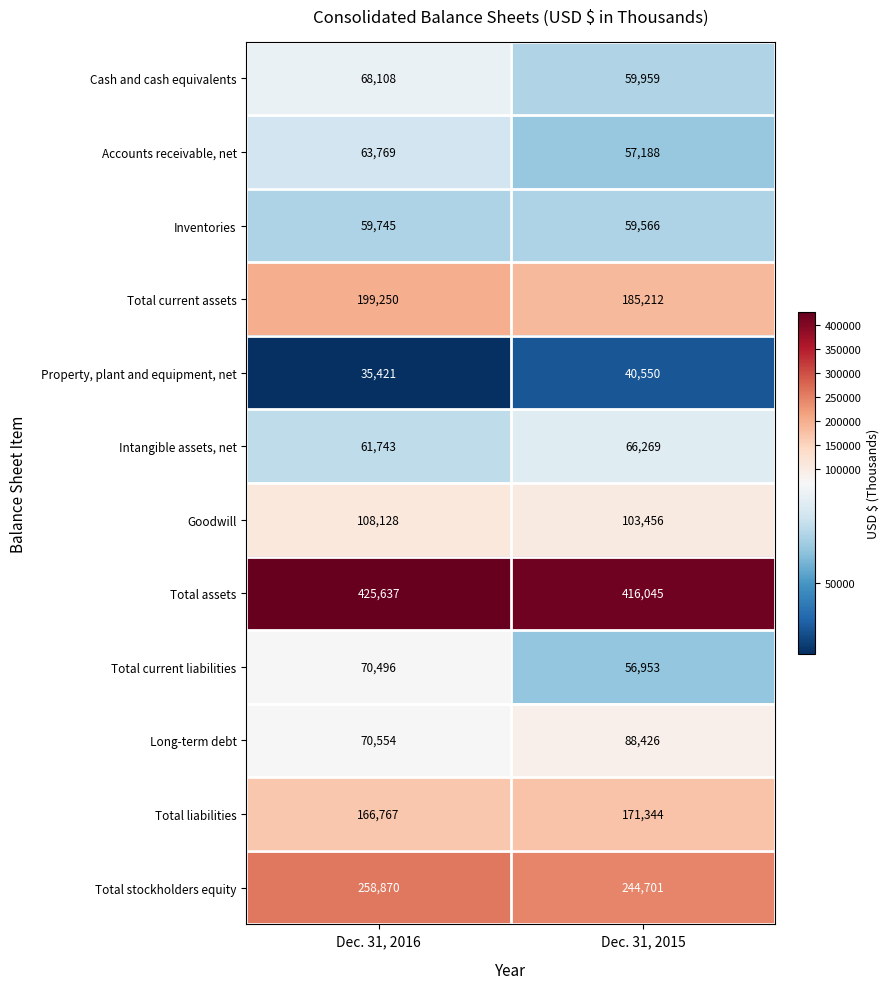

Reading left to right, list all the values displayed in this chart.

Cash and cash equivalents: Dec. 31, 2016=68108	Dec. 31, 2015=59959
Accounts receivable, net: Dec. 31, 2016=63769	Dec. 31, 2015=57188
Inventories: Dec. 31, 2016=59745	Dec. 31, 2015=59566
Total current assets: Dec. 31, 2016=199250	Dec. 31, 2015=185212
Property, plant and equipment, net: Dec. 31, 2016=35421	Dec. 31, 2015=40550
Intangible assets, net: Dec. 31, 2016=61743	Dec. 31, 2015=66269
Goodwill: Dec. 31, 2016=108128	Dec. 31, 2015=103456
Total assets: Dec. 31, 2016=425637	Dec. 31, 2015=416045
Total current liabilities: Dec. 31, 2016=70496	Dec. 31, 2015=56953
Long-term debt: Dec. 31, 2016=70554	Dec. 31, 2015=88426
Total liabilities: Dec. 31, 2016=166767	Dec. 31, 2015=171344
Total stockholders equity: Dec. 31, 2016=258870	Dec. 31, 2015=244701